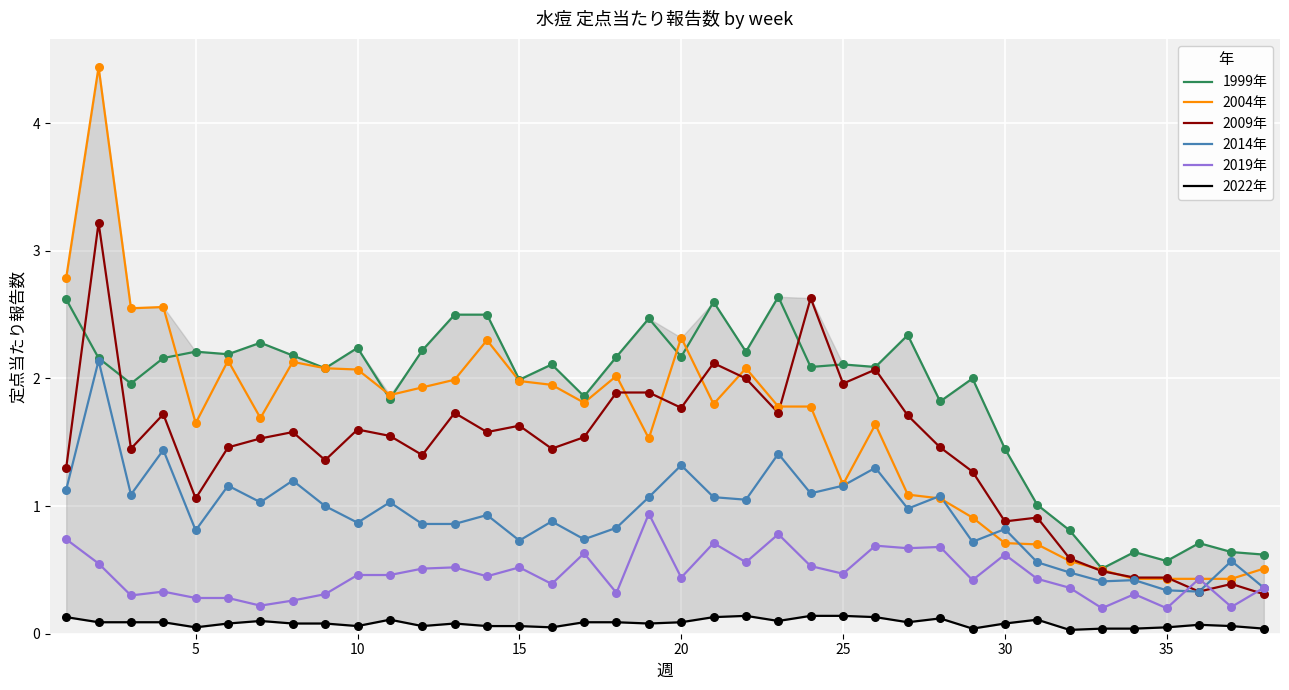

The value of 2014年 at 25 is 1.7. True or false?

False